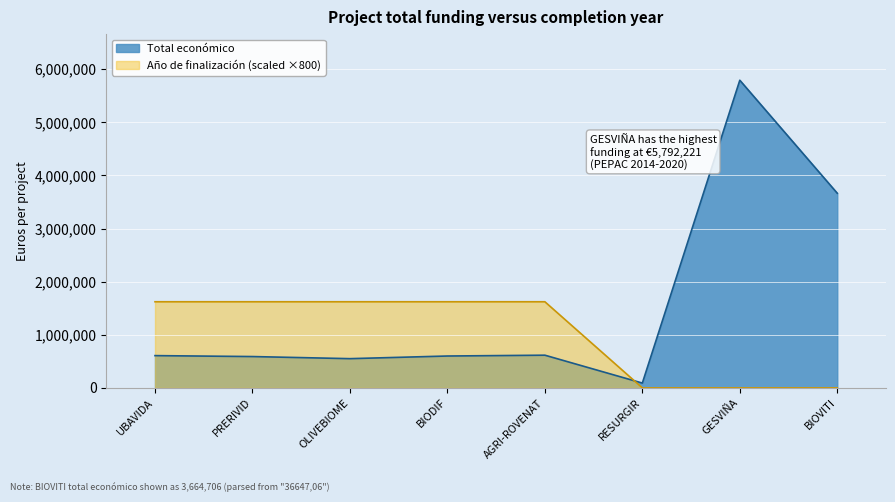

Is it true that the value at OLIVEBIOME is 550111?

True